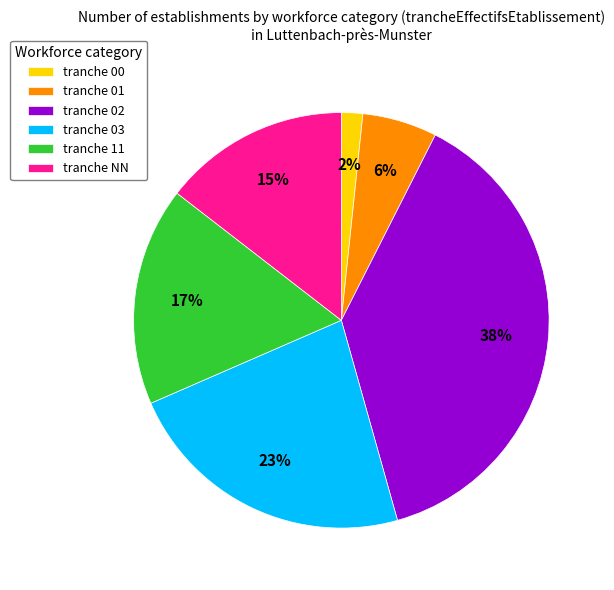

What is the ratio of the value at tranche NN to the value at tranche 11?

0.9